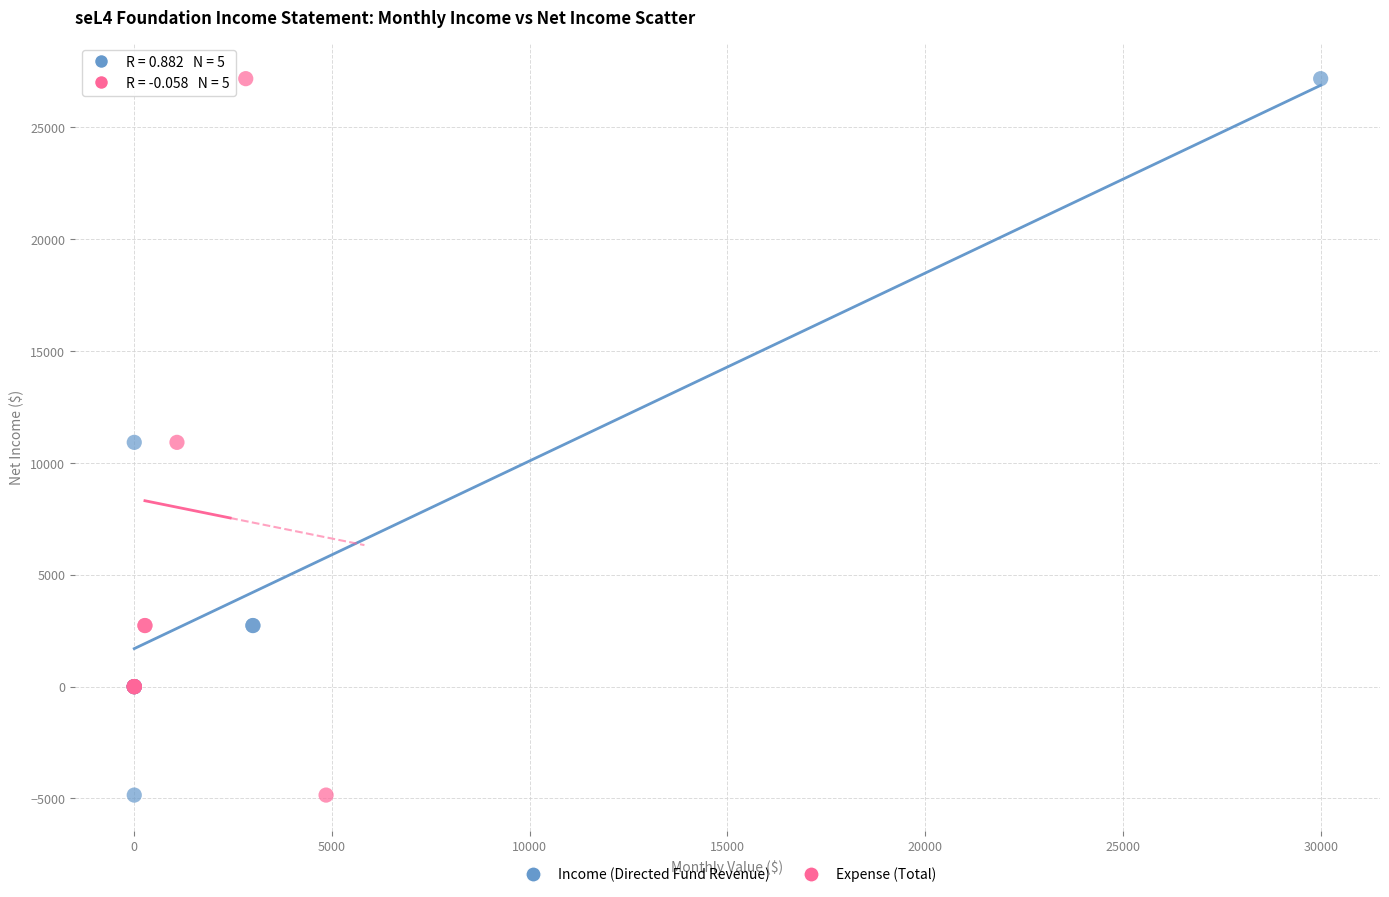

What are all the series names shown in the legend?

Income (Directed Fund Revenue), Expense (Total)